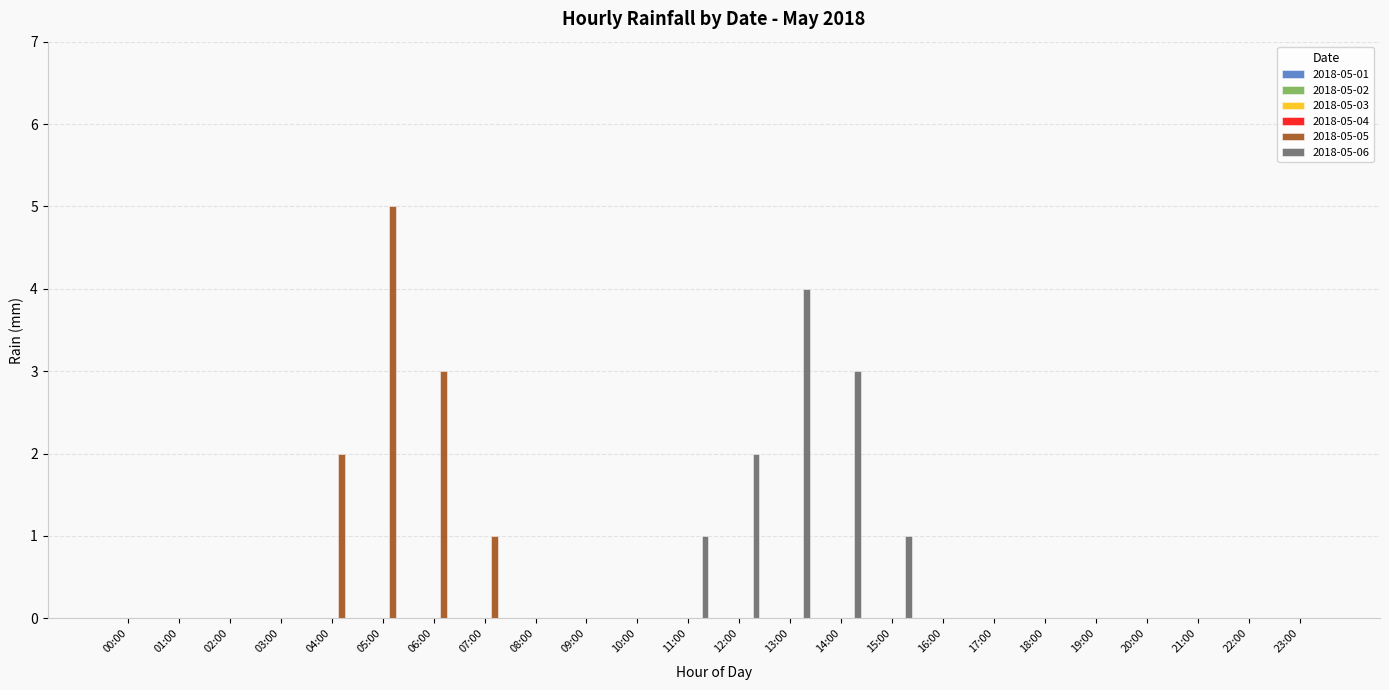

What is the highest value of the 2018-05-06 series?

4